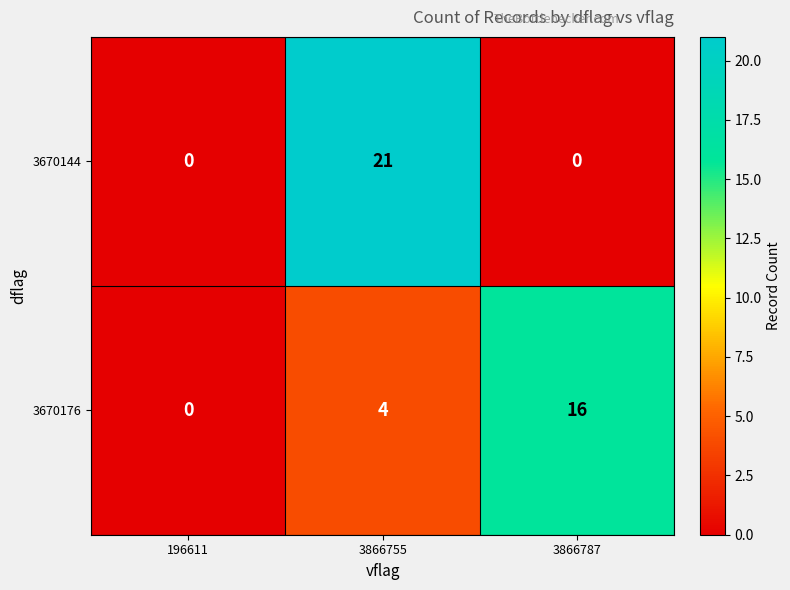

What value does the 3670176 series have at 3866787, to the nearest 10?

20